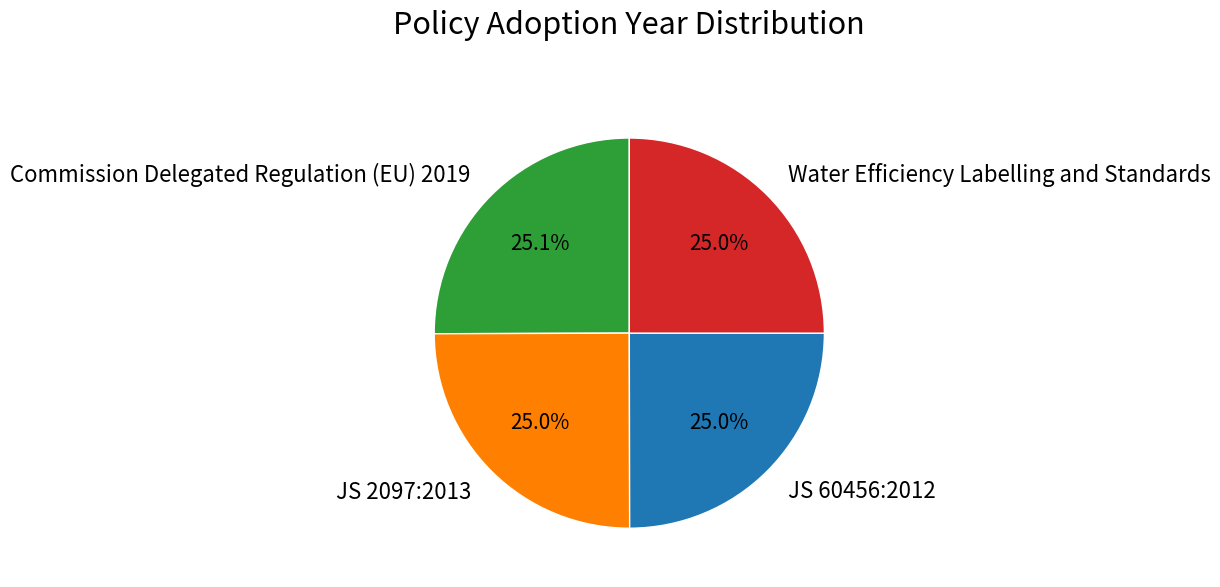

Approximately how many times larger is the value at JS 60456:2012 compared to Commission Delegated Regulation (EU) 2019?

1.0